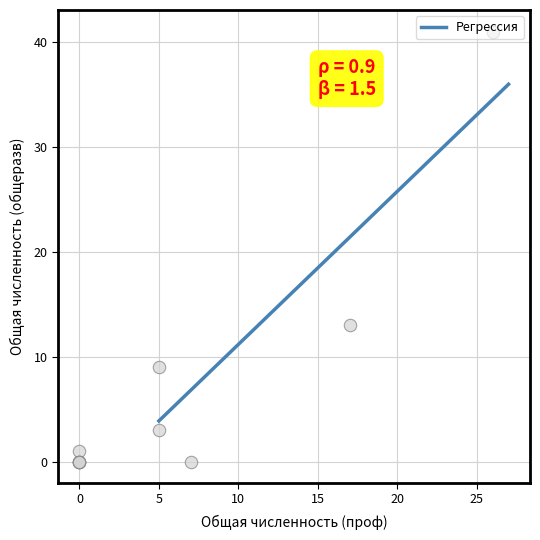

What is the maximum value for Регрессия?

36.0